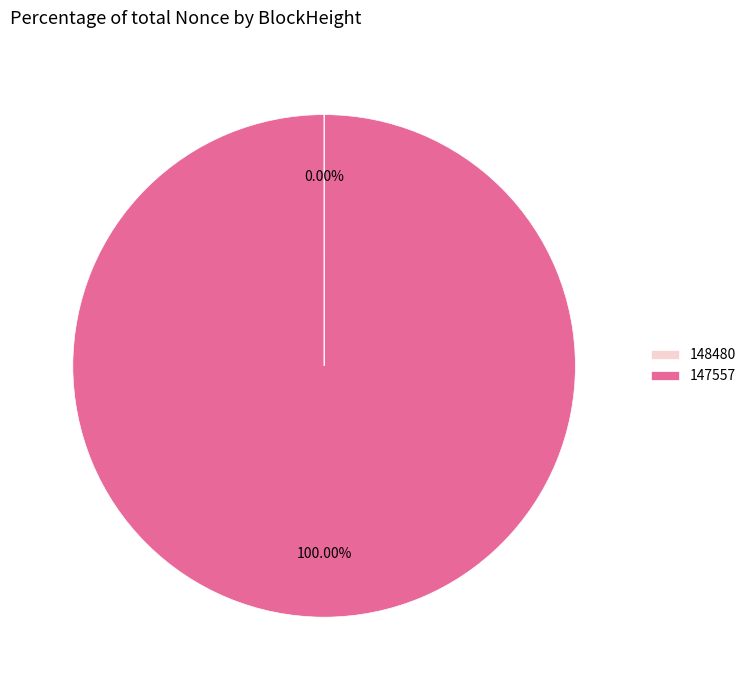

Does 147557 account for over 50% of the chart?

Yes